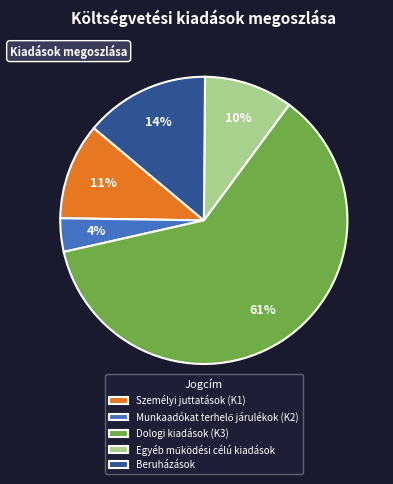

True or false: Dologi kiadások (K3) accounts for 71% of the total.

False